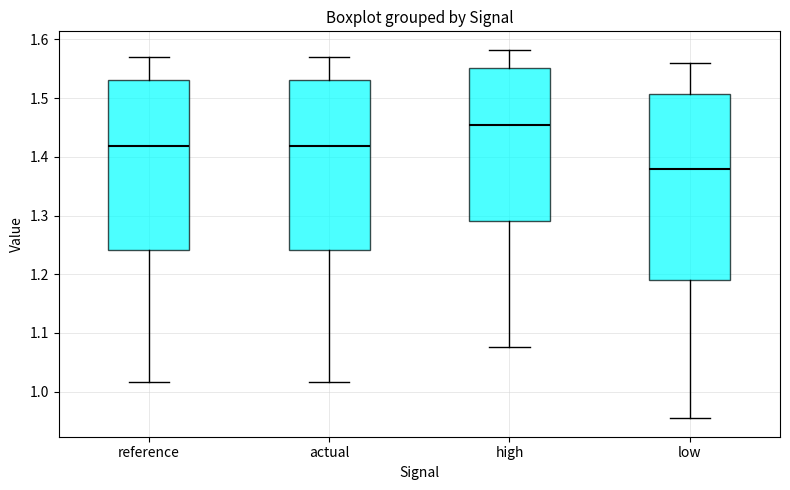

Which box is the tallest, from its lower edge to its upper edge?

low